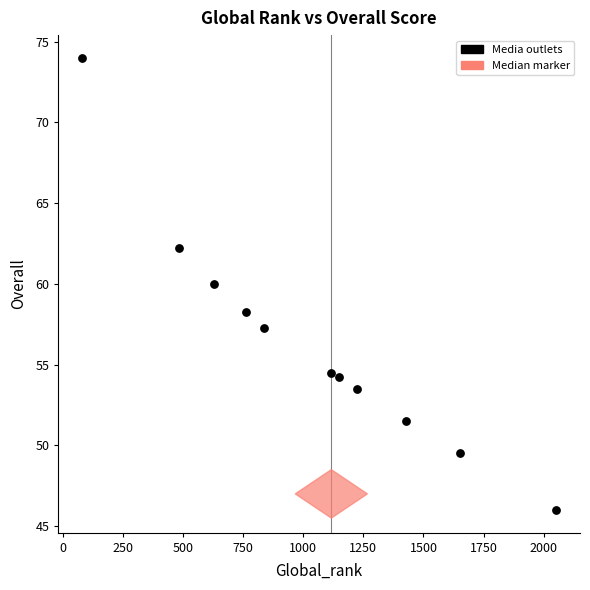

What is the average Y value?

56.5